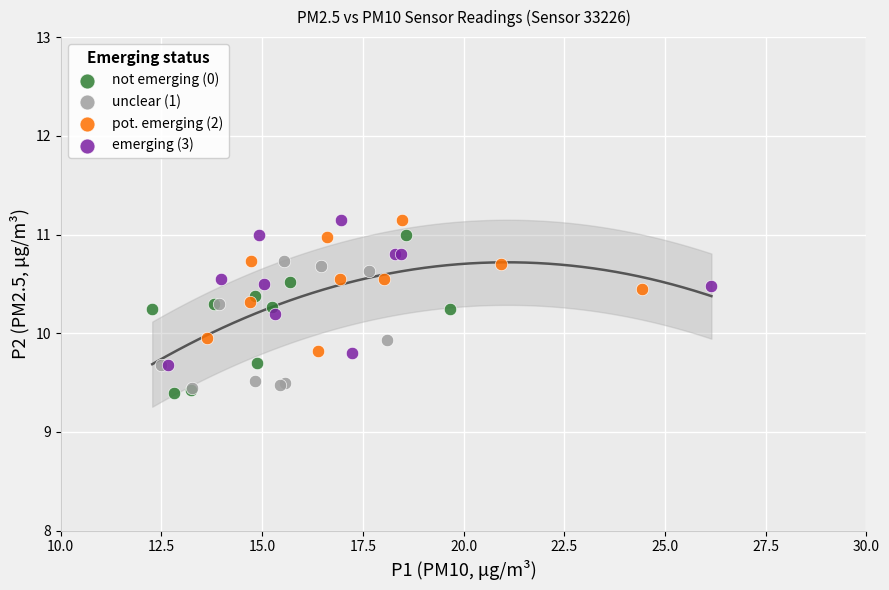

What are all the series names shown in the legend?

not emerging (0), unclear (1), pot. emerging (2), emerging (3)